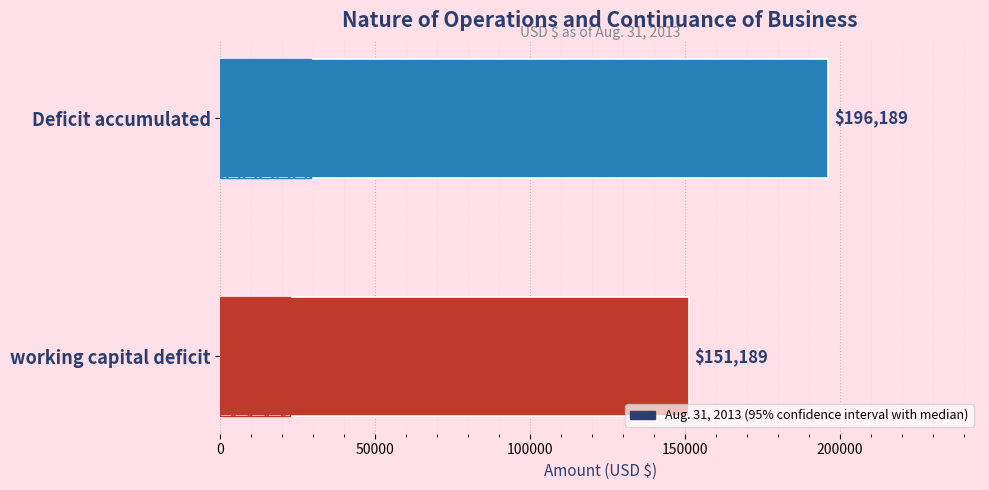

The value at working capital deficit is 226141. True or false?

False